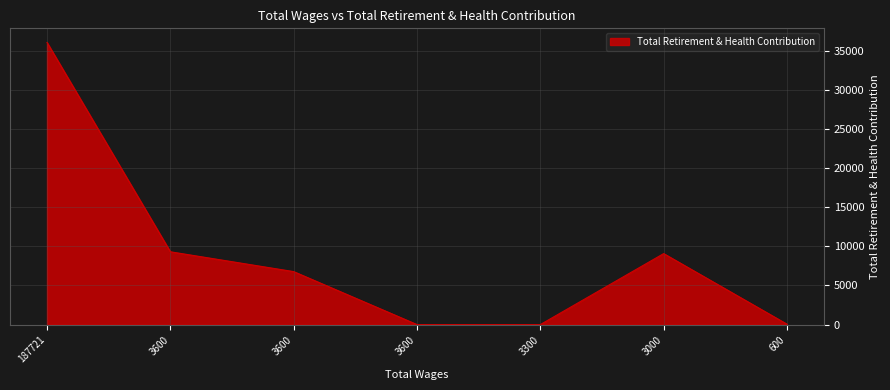

Reading left to right, list all the values displayed in this chart.

187721.0=36092	3600.0=9313	3600.0=6777	3600.0=0	3300.0=0	3000.0=9082	600.0=51